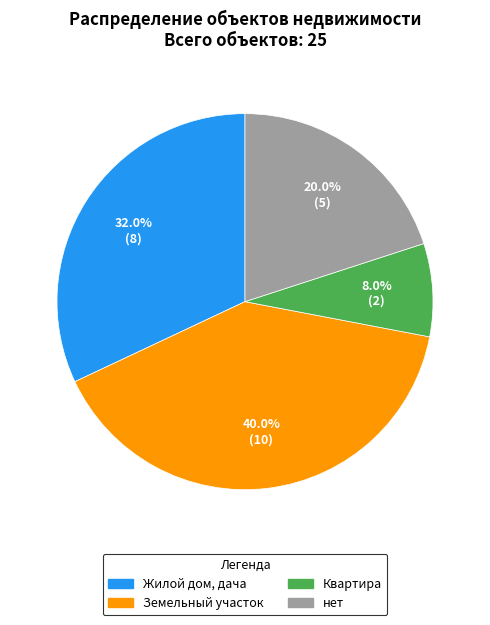

Is there a majority slice in this chart?

No